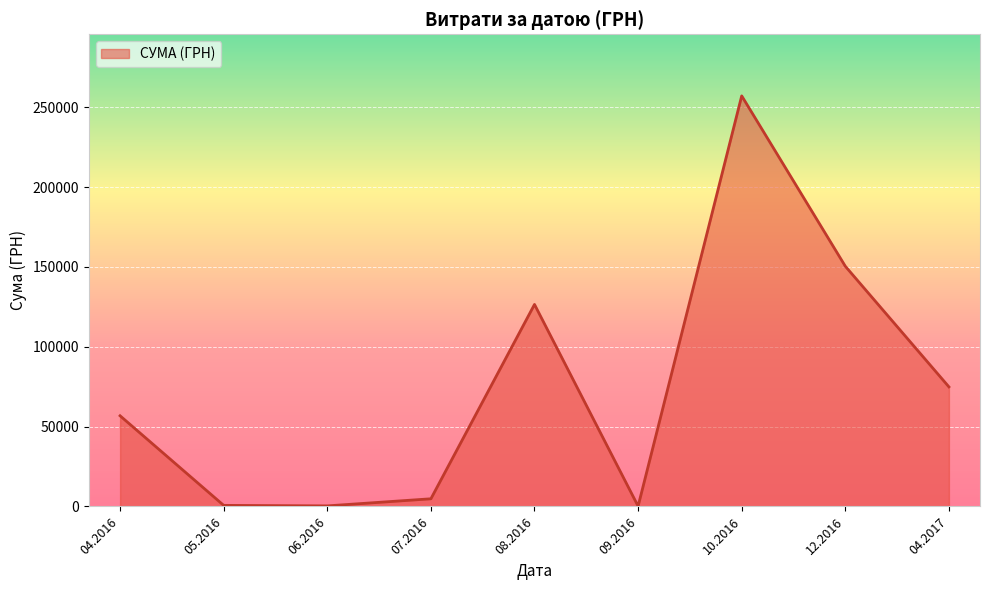

What is the ratio of the value at 04.2017 to the value at 08.2016?

0.6